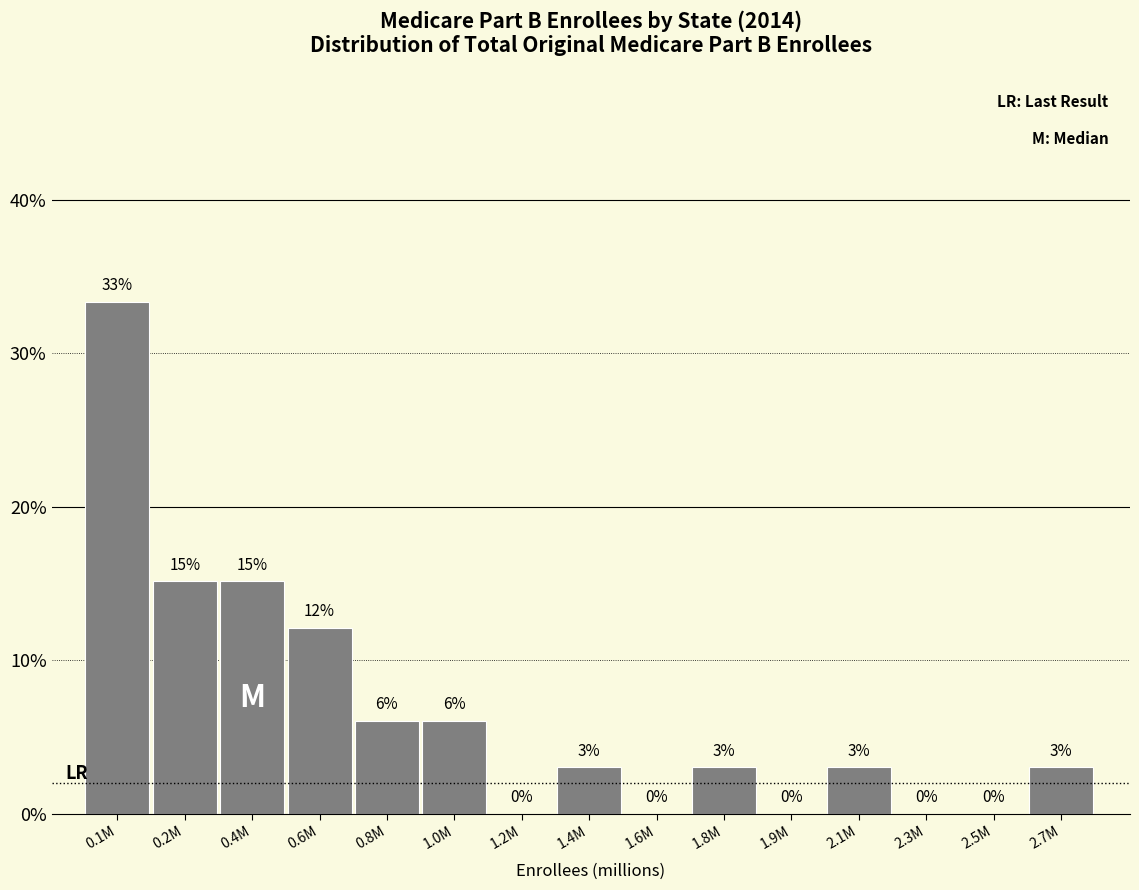

What is the maximum value shown in the chart?

33.3